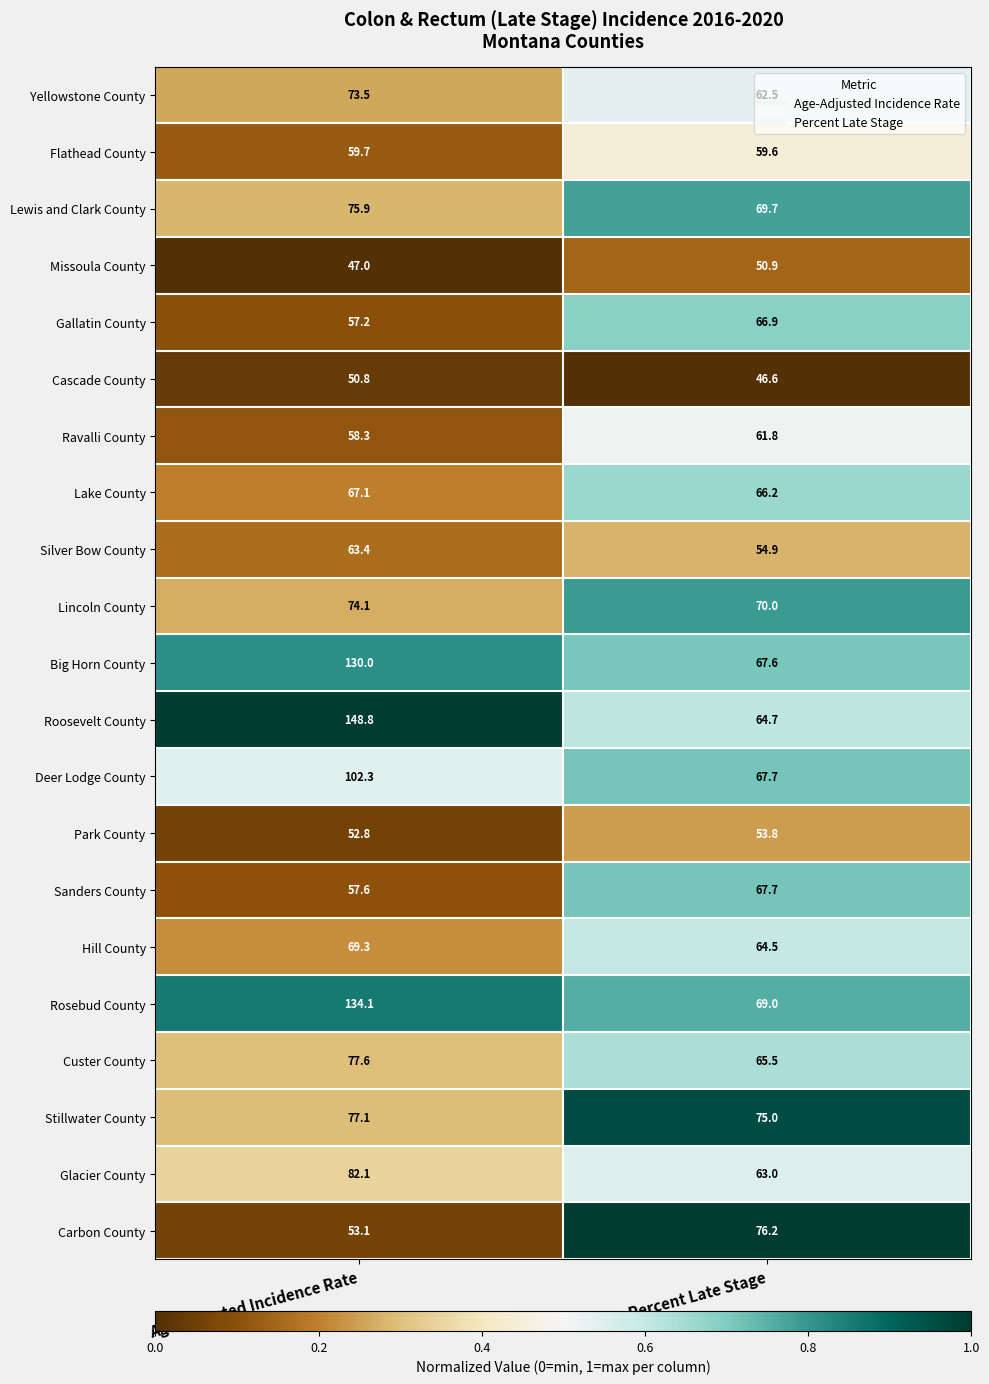

Which series has the largest total across all categories?

Roosevelt County